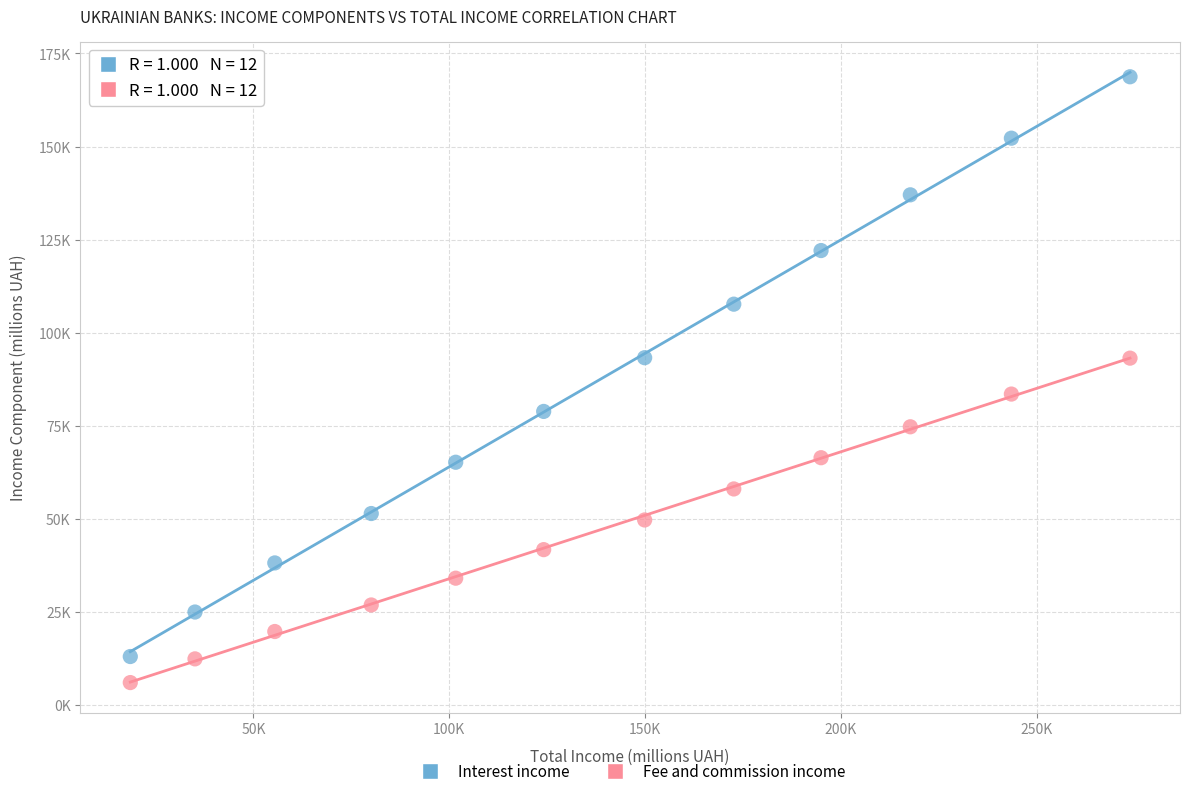

Which series contains the highest Y value?

Interest income